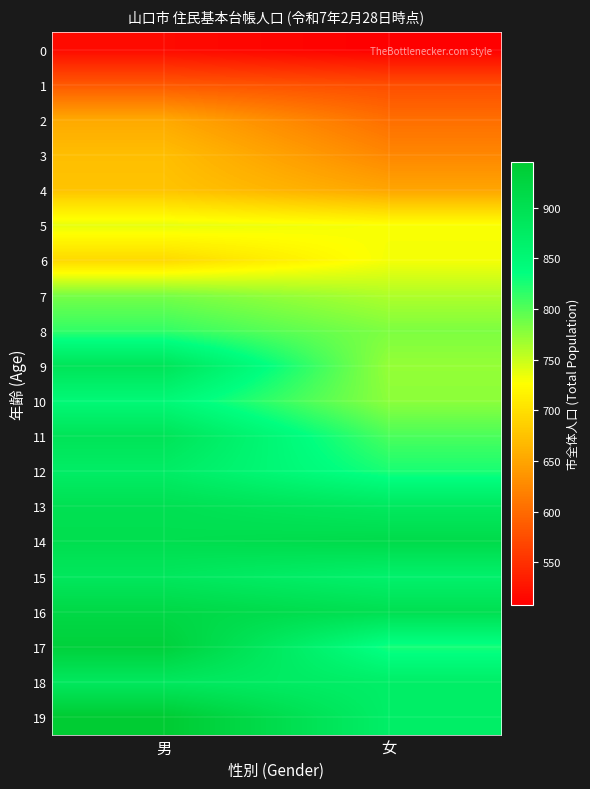

List the series in order of their peak value, lowest first.

0, 1, 2, 3, 4, 6, 5, 7, 8, 10, 12, 18, 15, 9, 11, 13, 14, 16, 17, 19